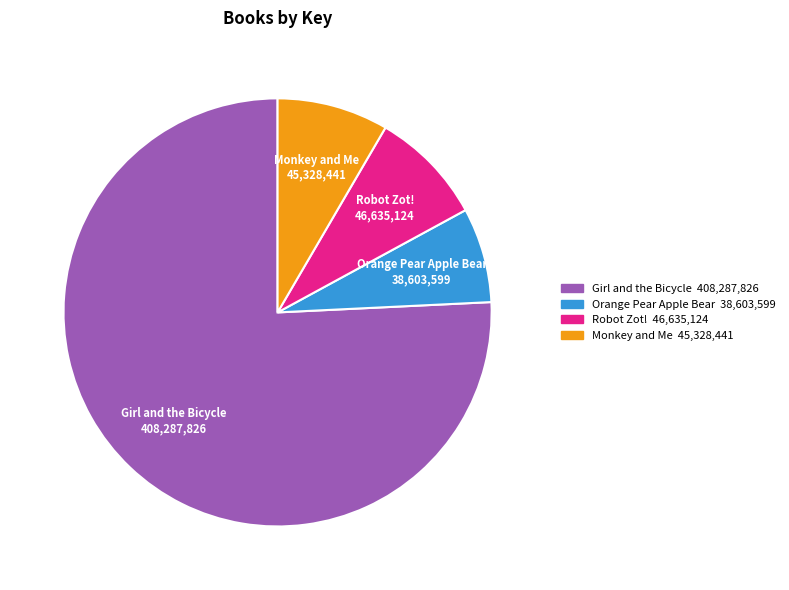

What is the smallest slice in the pie chart?

Orange Pear Apple Bear